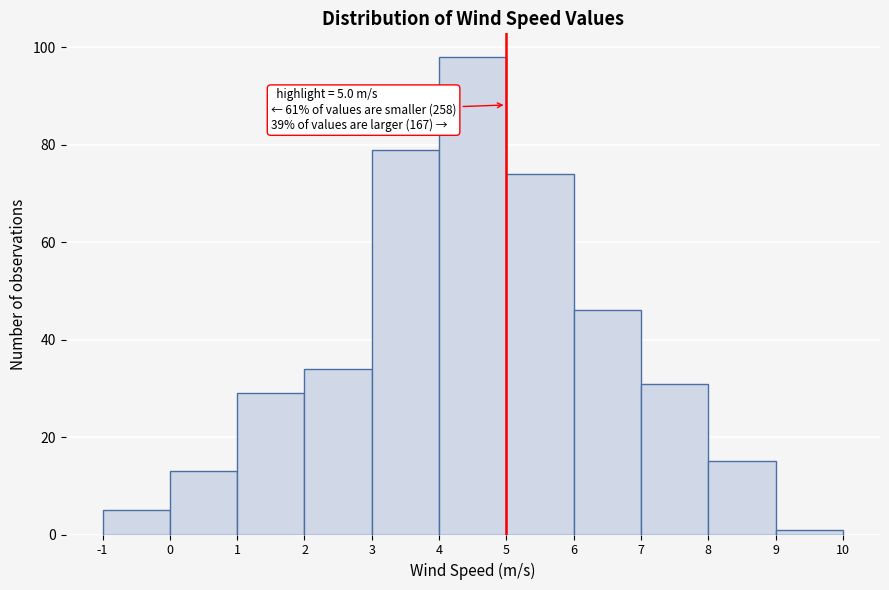

Over which range of the x-axis is the bar tallest?

4 to 5